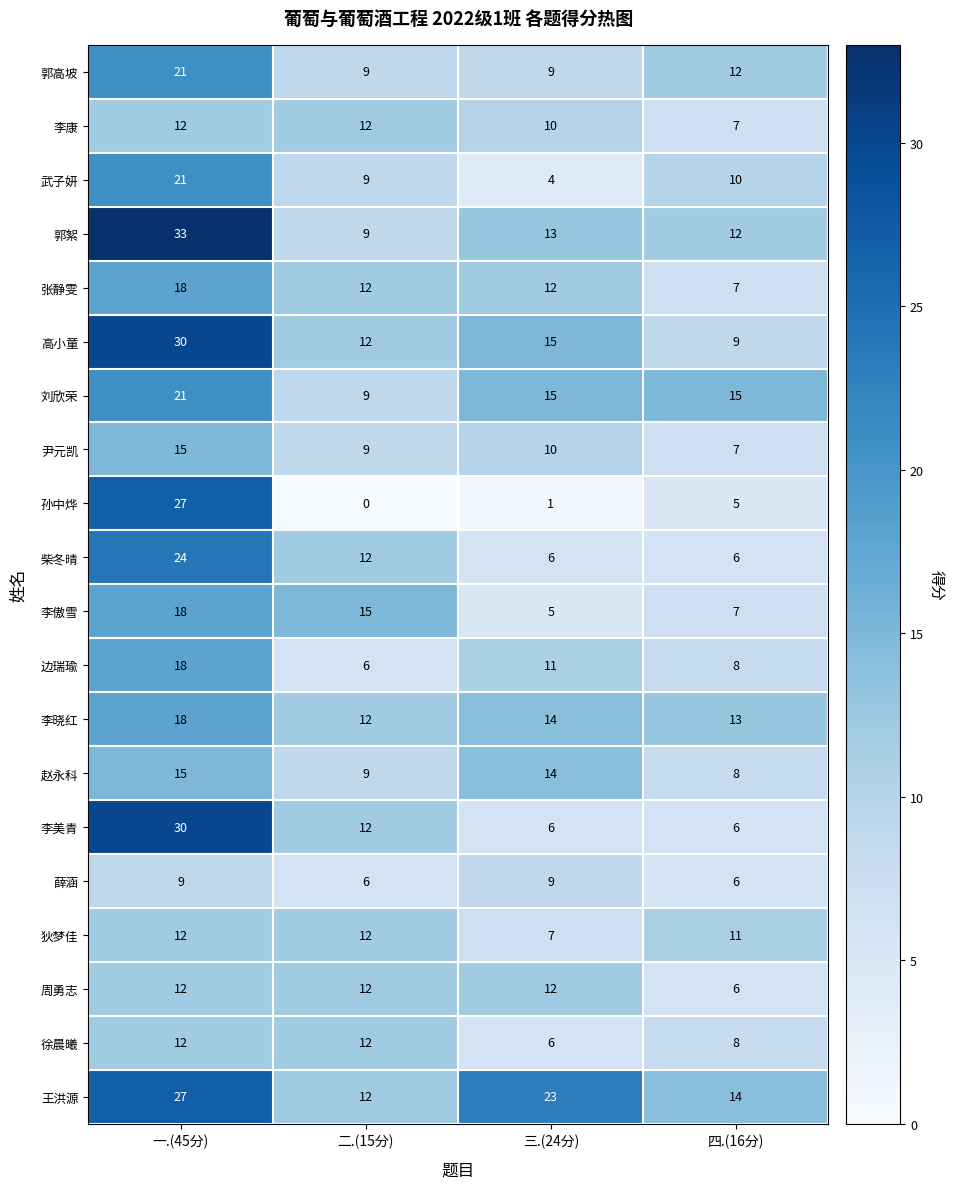

Which series has the largest total across all categories?

王洪源